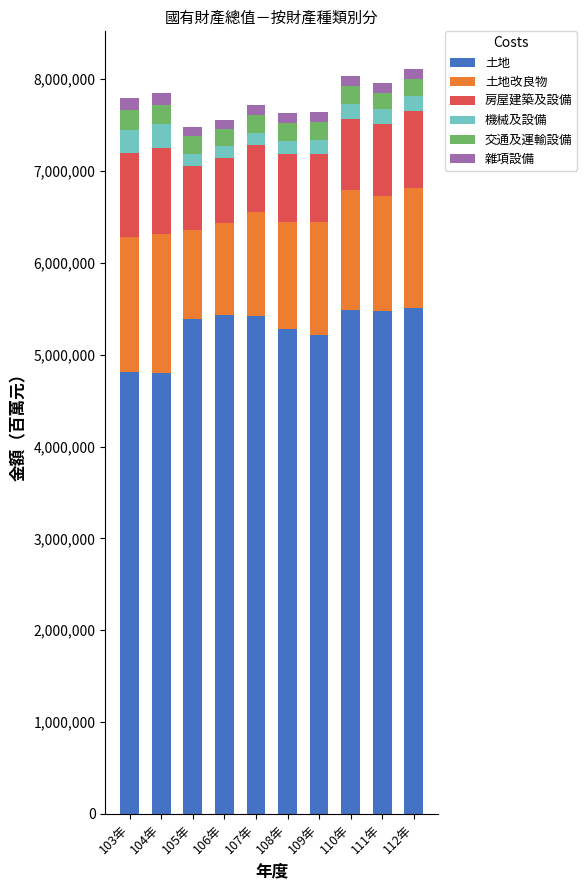

What is the highest value of the 土地 series?

5507228